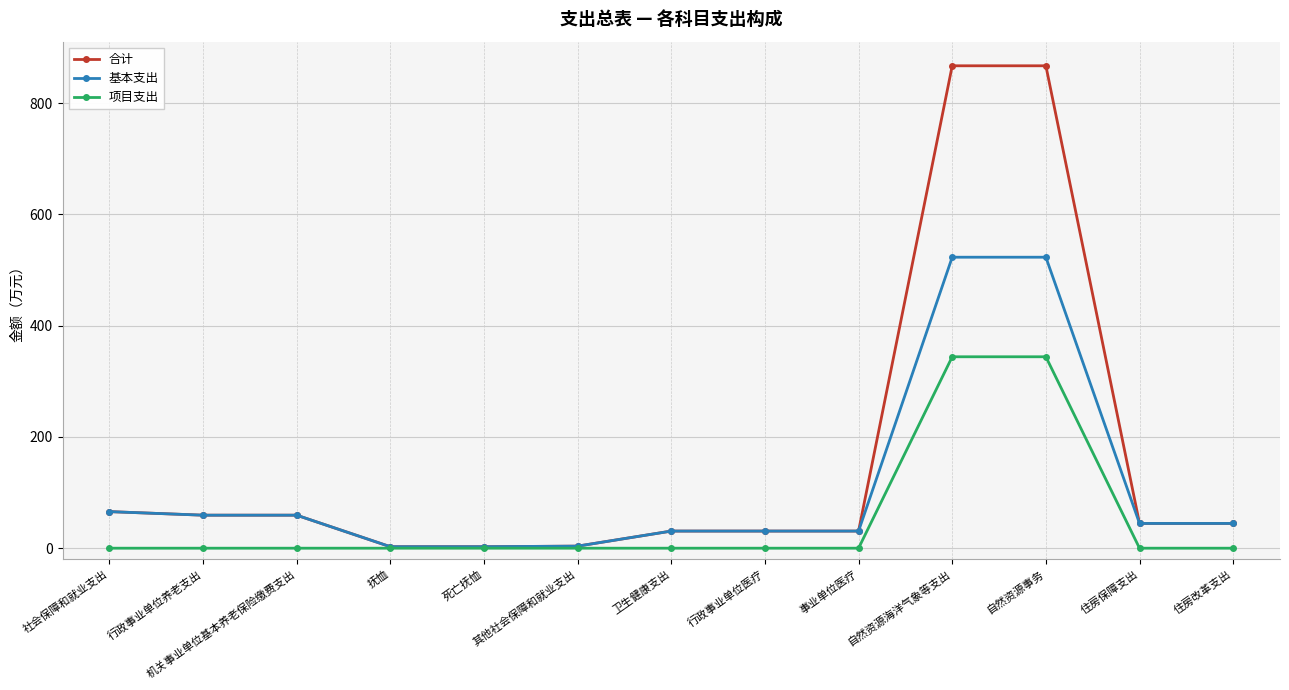

Read the 合计 value at 住房保障支出.

44.5